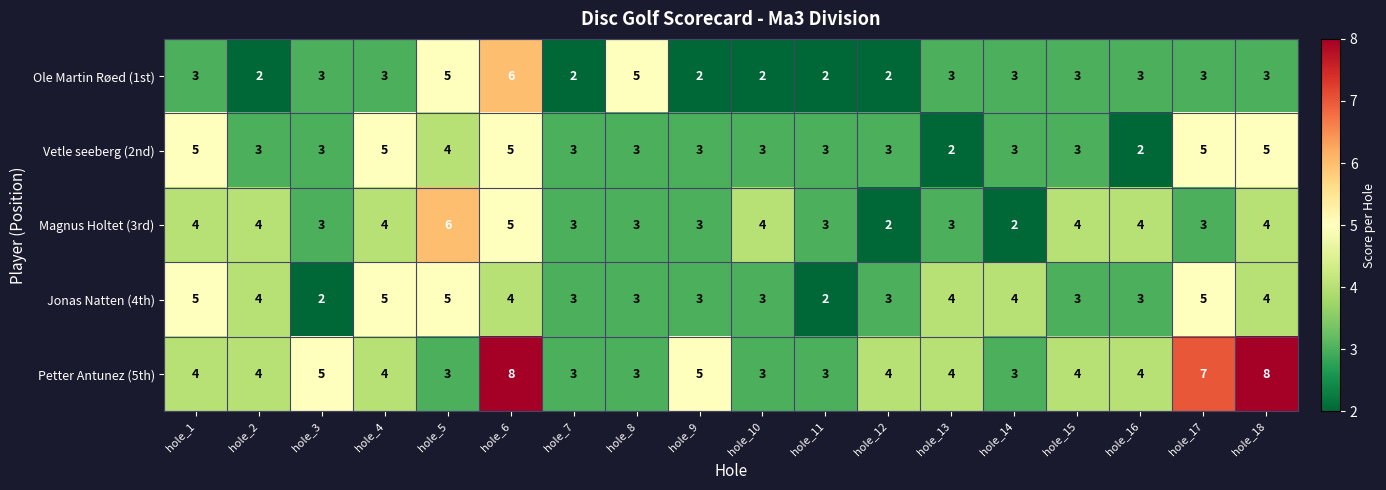

Count the Magnus Holtet (3rd) values in the range 3 to 4.

14